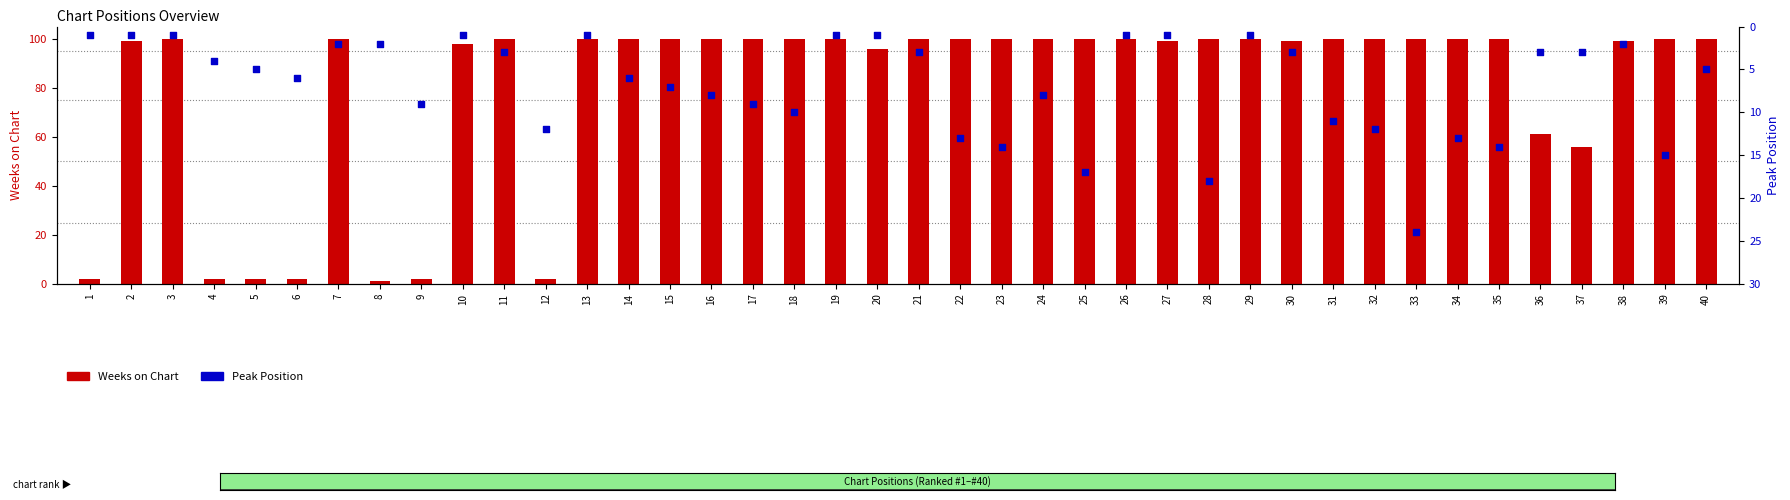

Which series reaches the maximum Y coordinate?

Weeks on Chart